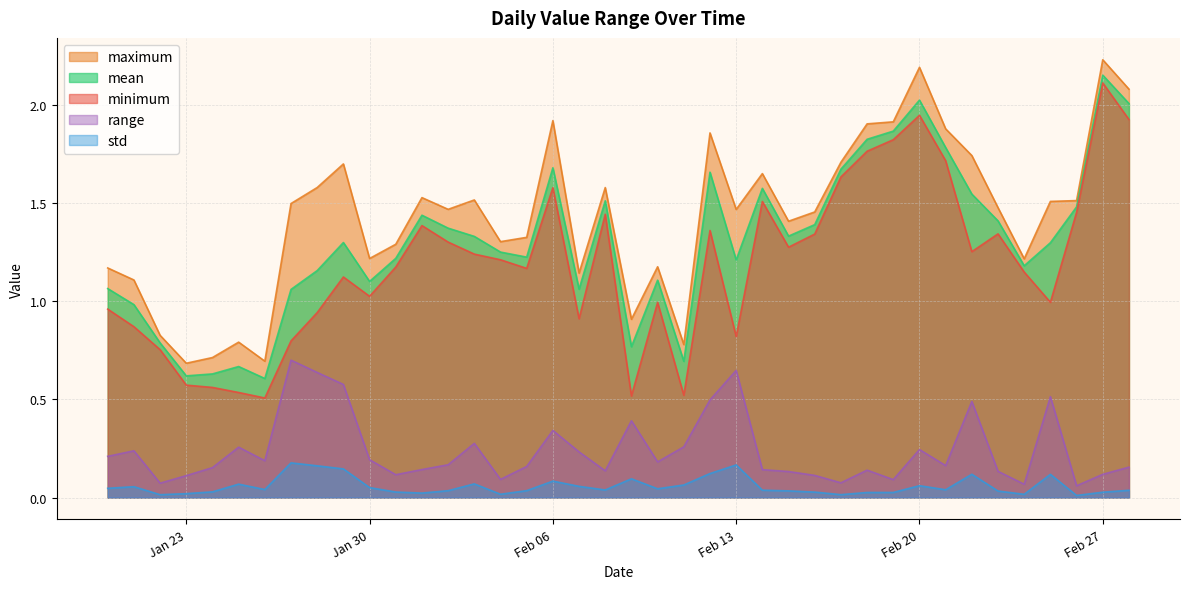

True or false: std and mean intersect in this chart.

False